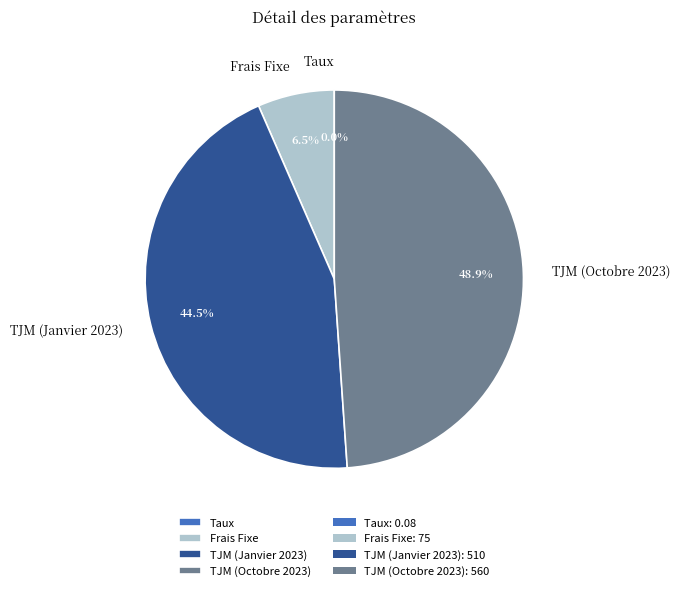

Combined, do Frais Fixe and TJM (Octobre 2023) account for over 50%?

Yes